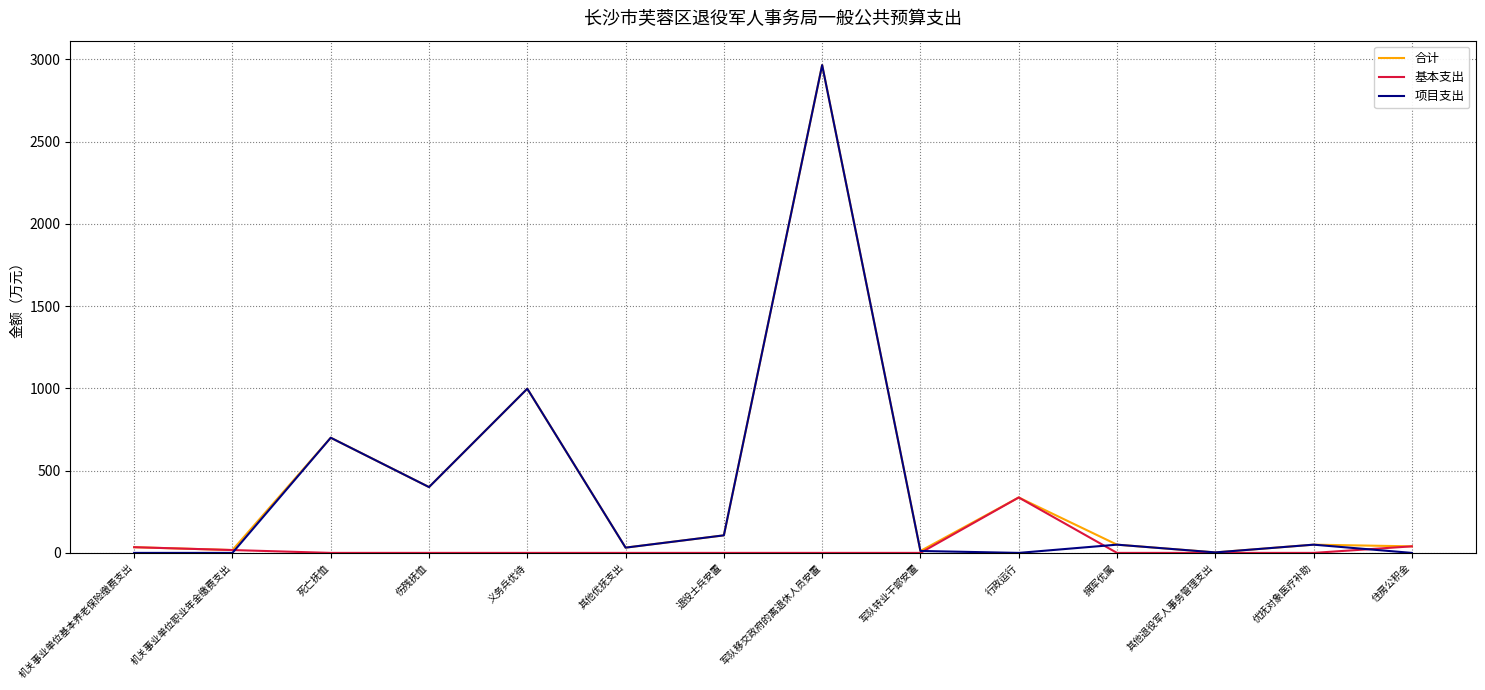

At which label is 合计 closest to 1484?

义务兵优待